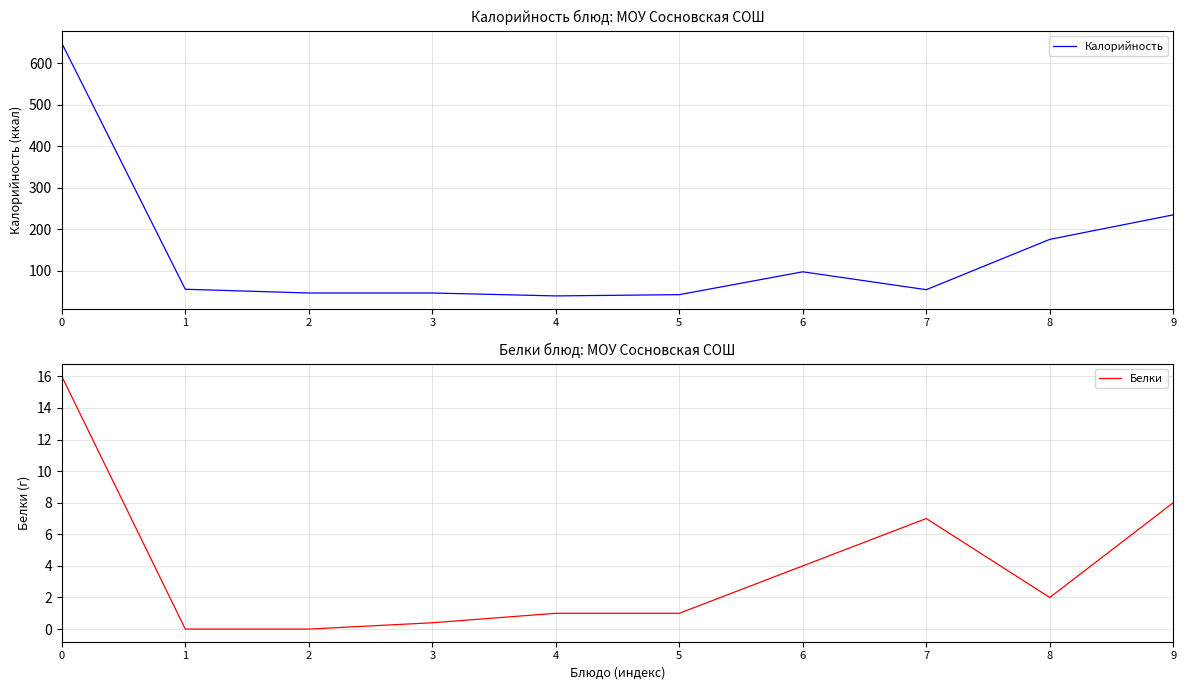

Which series changed the most between 5 and 7?

Калорийность